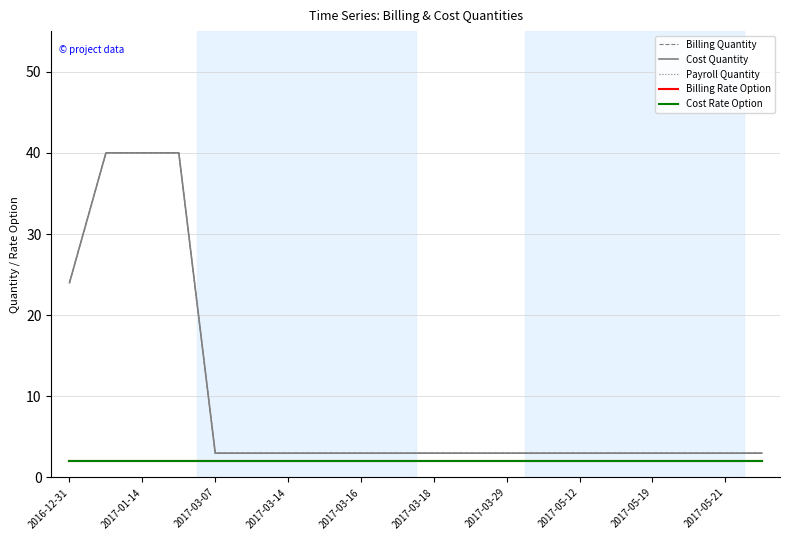

Does the chart have visible grid lines?

Yes